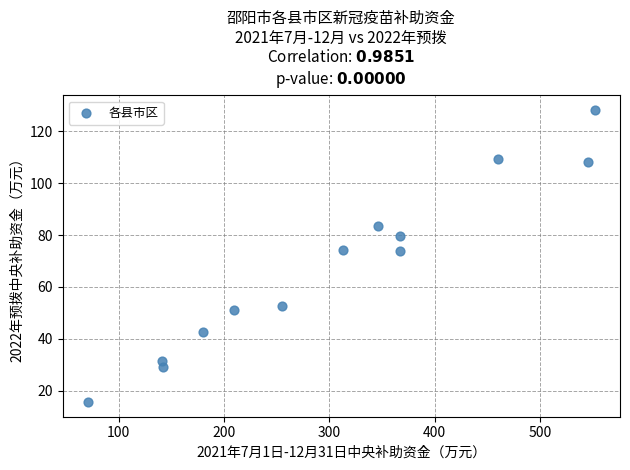

What is the range of Y values (max minus min)?

112.7